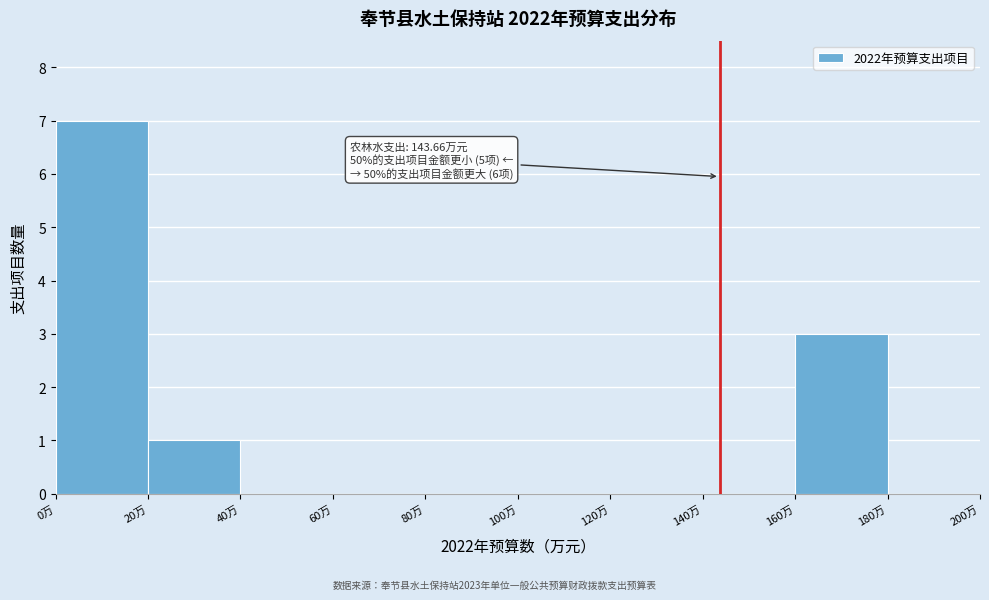

Over which range of the x-axis is the bar tallest?

0 to 20